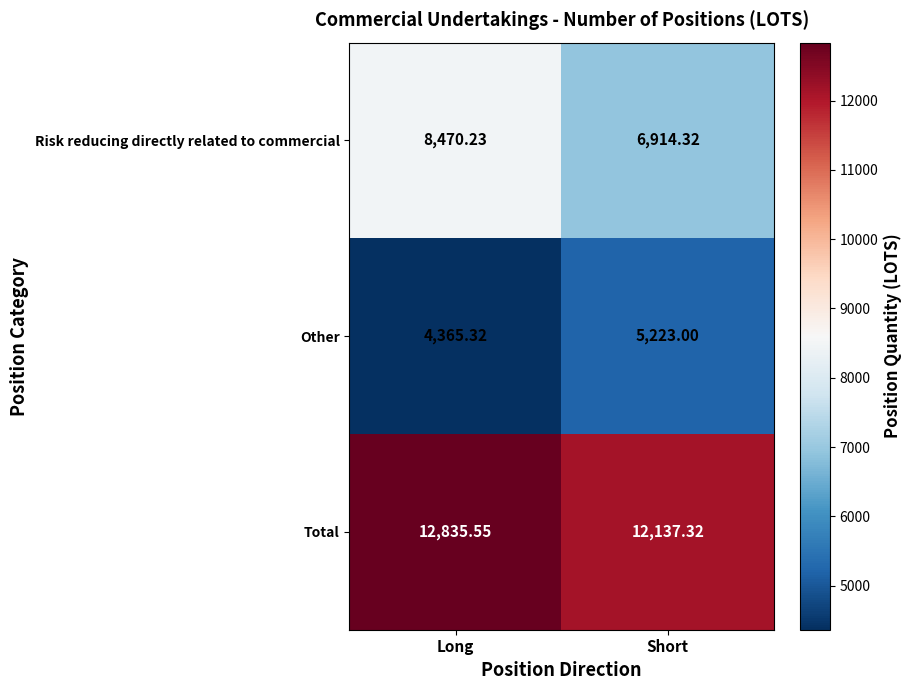

At which label does Other reach its minimum?

Long